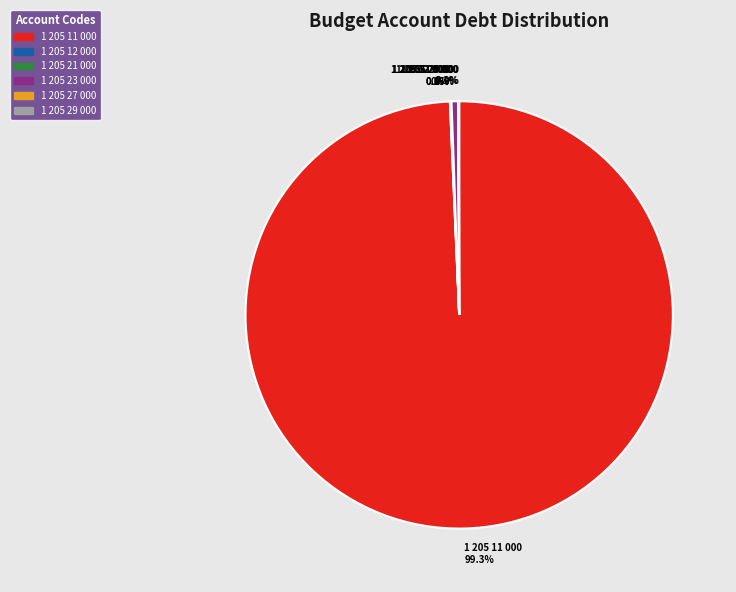

Which slice represents more than half of the pie?

1 205 11 000